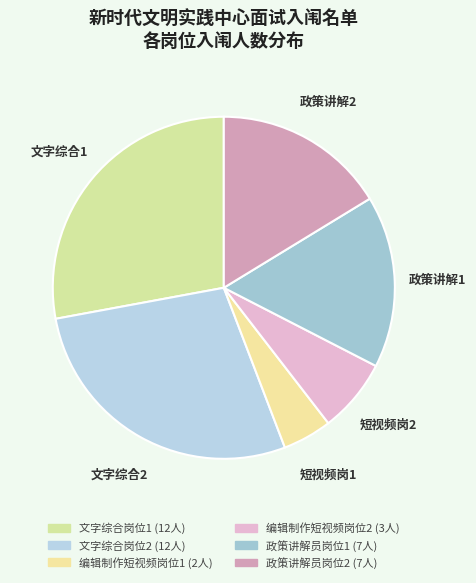

Which slice is the largest?

文字综合岗位1